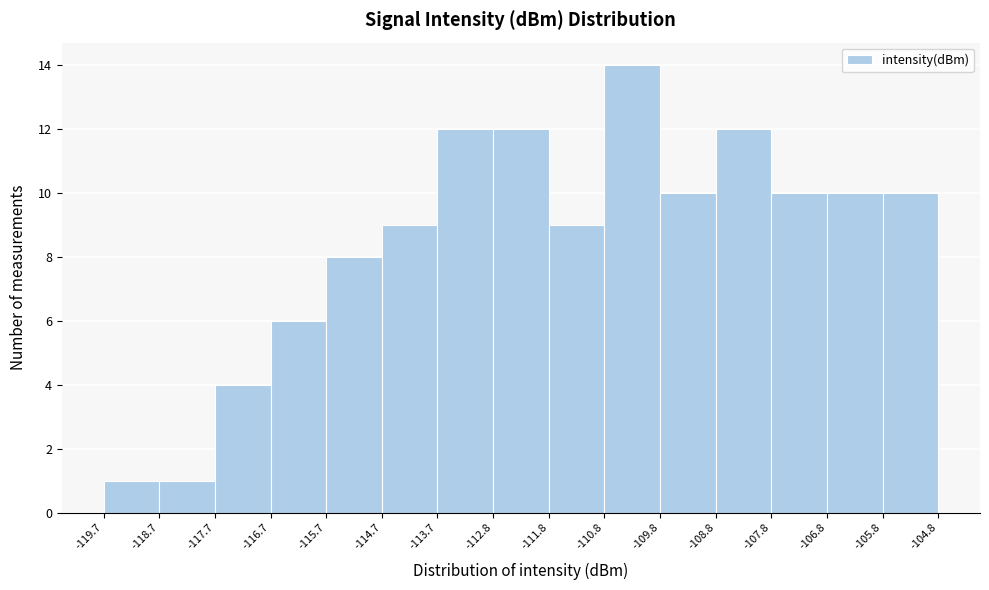

Which range on the x-axis has the tallest bar?

-110.8 to -109.8